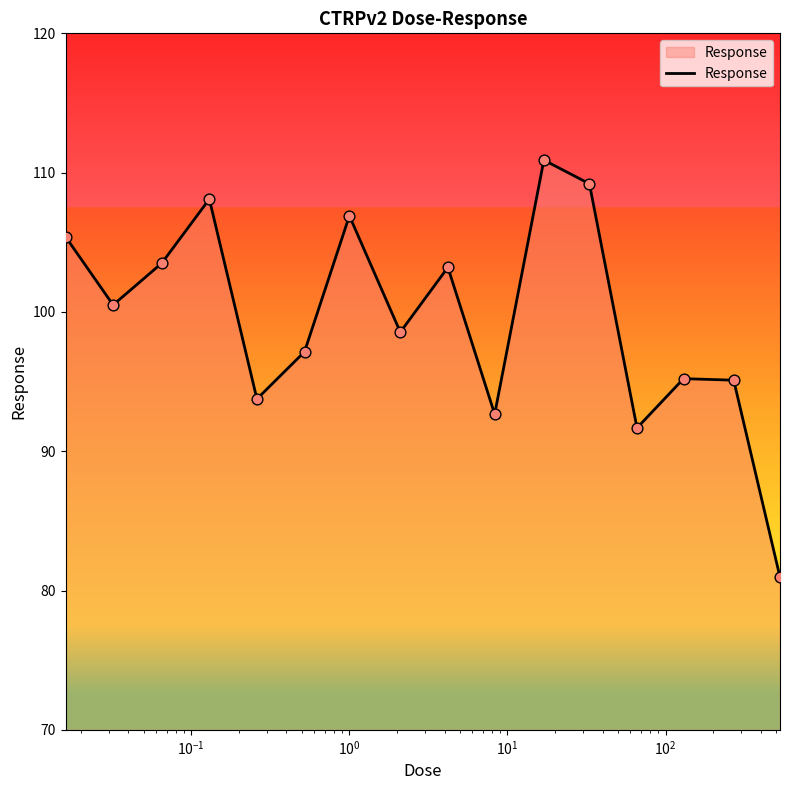

What is the difference between the maximum and minimum values?

29.9